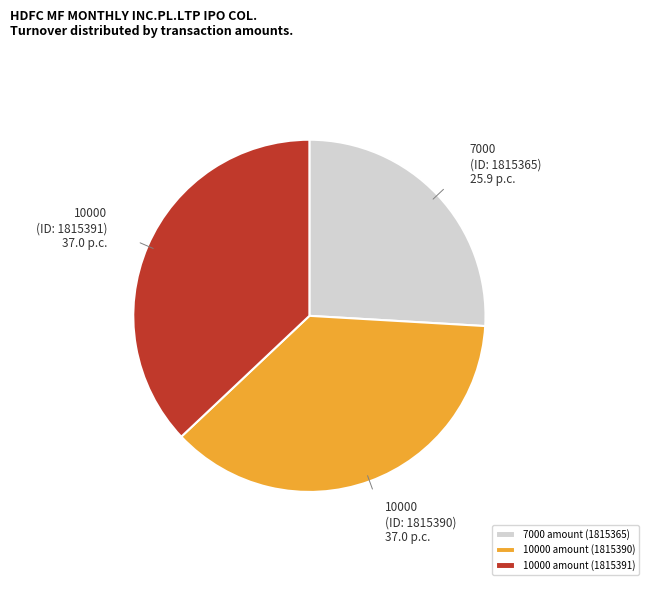

Is 10000 amount (1815390) the majority of the pie?

No